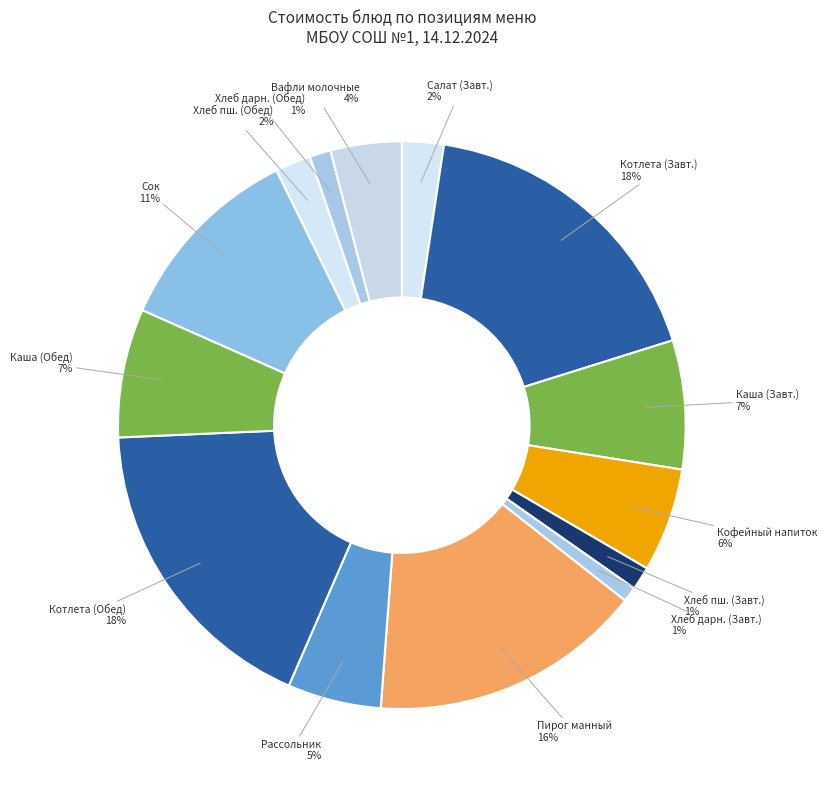

To the nearest percent, what is the average slice percentage?

7%